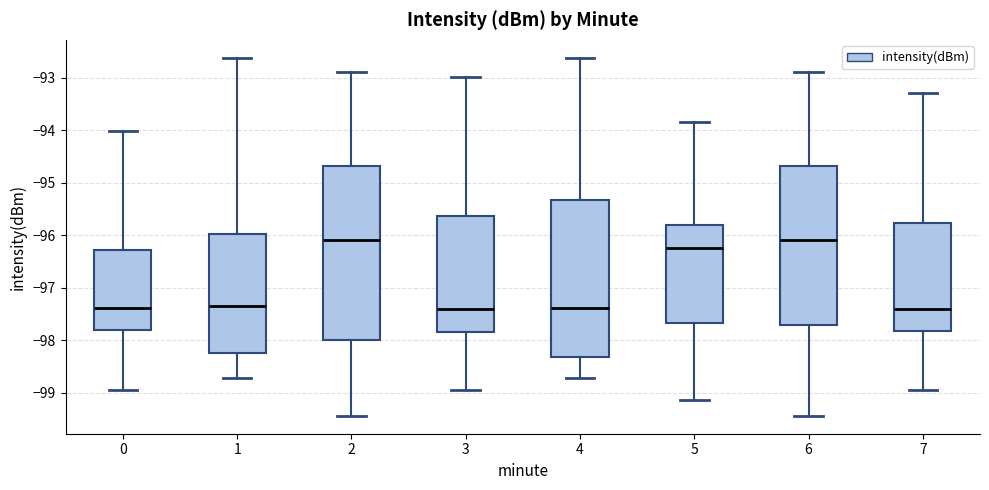

Which box is the tallest, from its lower edge to its upper edge?

2